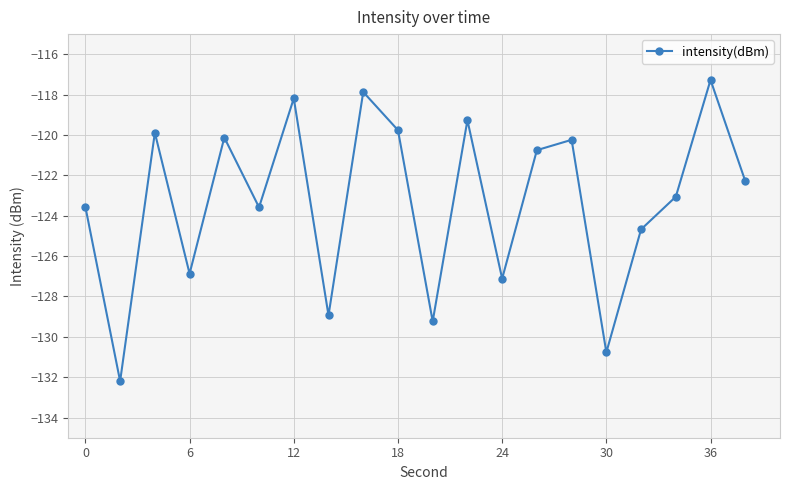

What is the value of the 15th point from the left?

-120.2